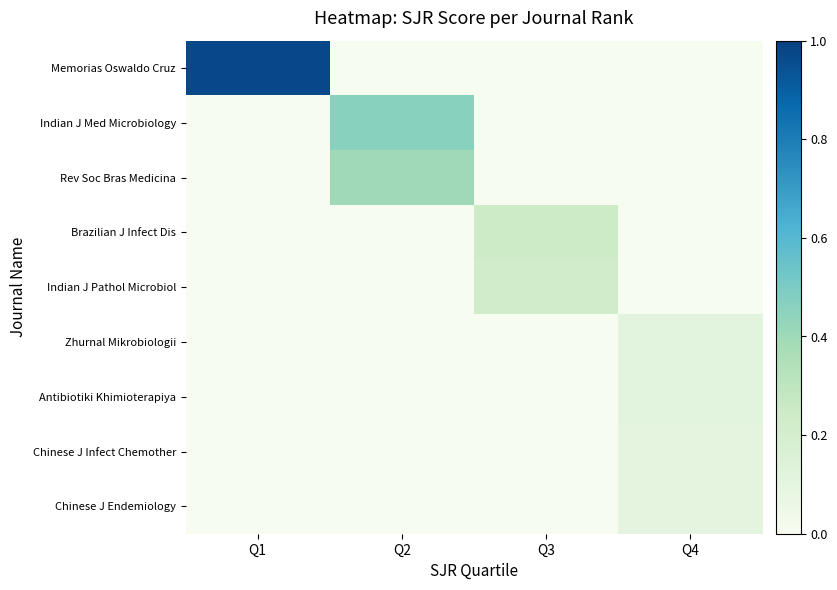

Which series has the largest range (max minus min)?

Memorias Oswaldo Cruz